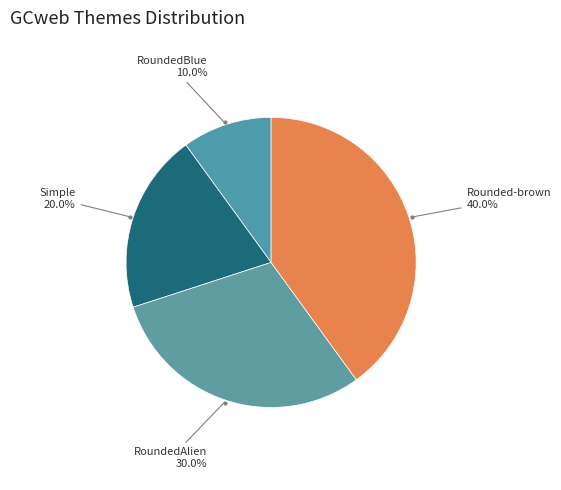

How many segments does this pie chart have?

4